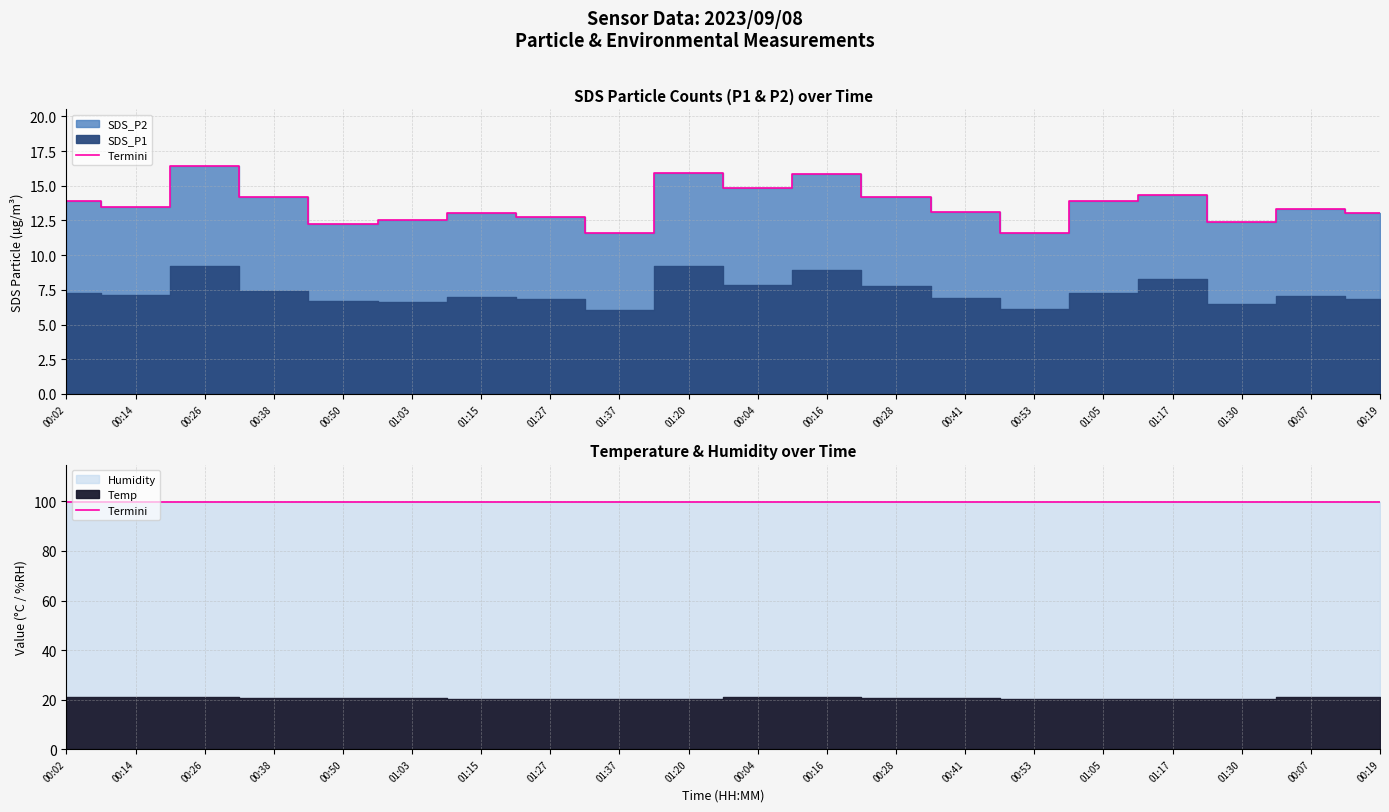

At which category is the sum across all series the highest?

00:26